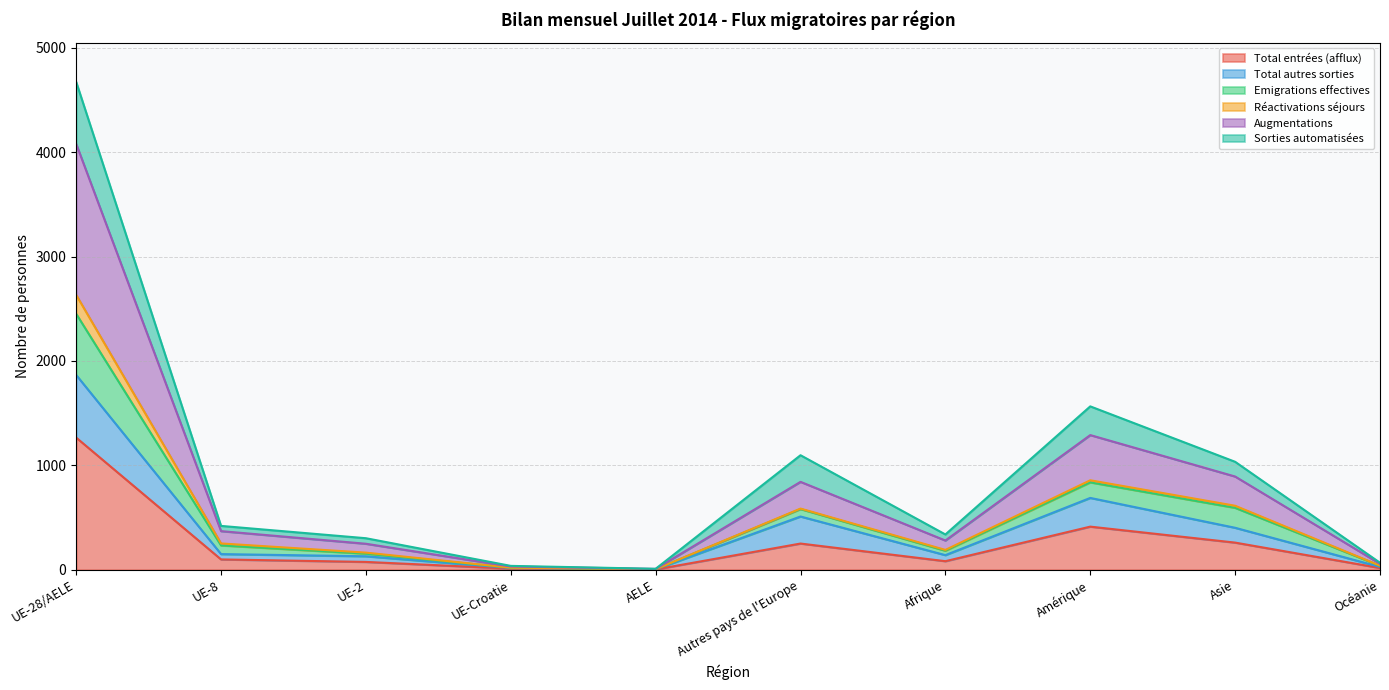

What is the maximum value for Total entrées (afflux)?

1266